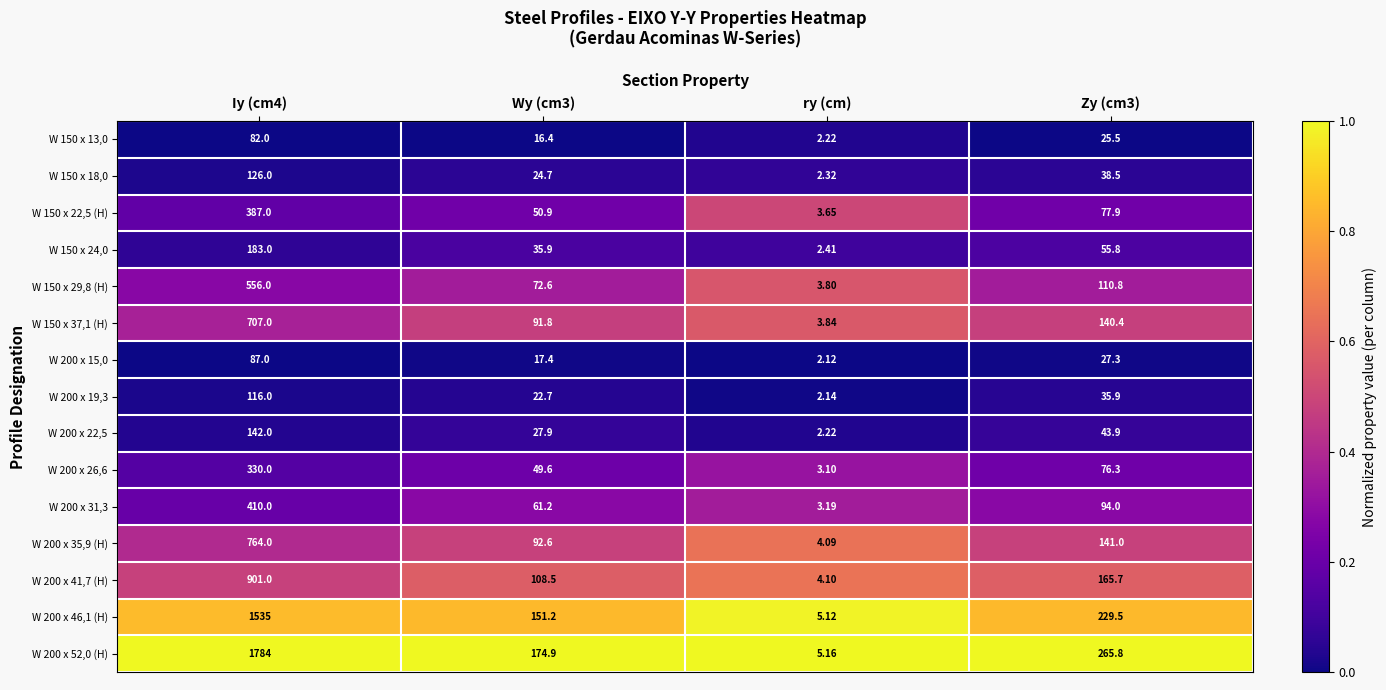

At which label does W 200 x 41,7 (H) reach its minimum?

ry (cm)